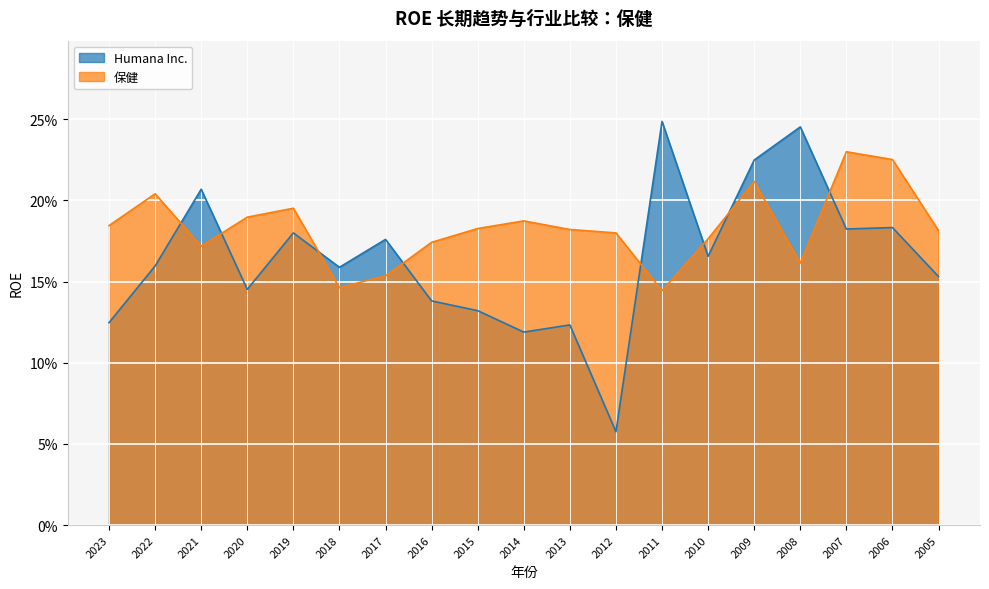

Reading left to right, what are all the values shown in this chart?

Humana Inc.: 0.2	0.2	0.2	0.2	0.2	0.2	0.2	0.1	0.1	0.1	0.1	0.1	0.2	0.2	0.2	0.1	0.2	0.2	0.1
保健: 0.2	0.2	0.2	0.2	0.2	0.2	0.1	0.2	0.2	0.2	0.2	0.2	0.2	0.1	0.2	0.2	0.2	0.2	0.2